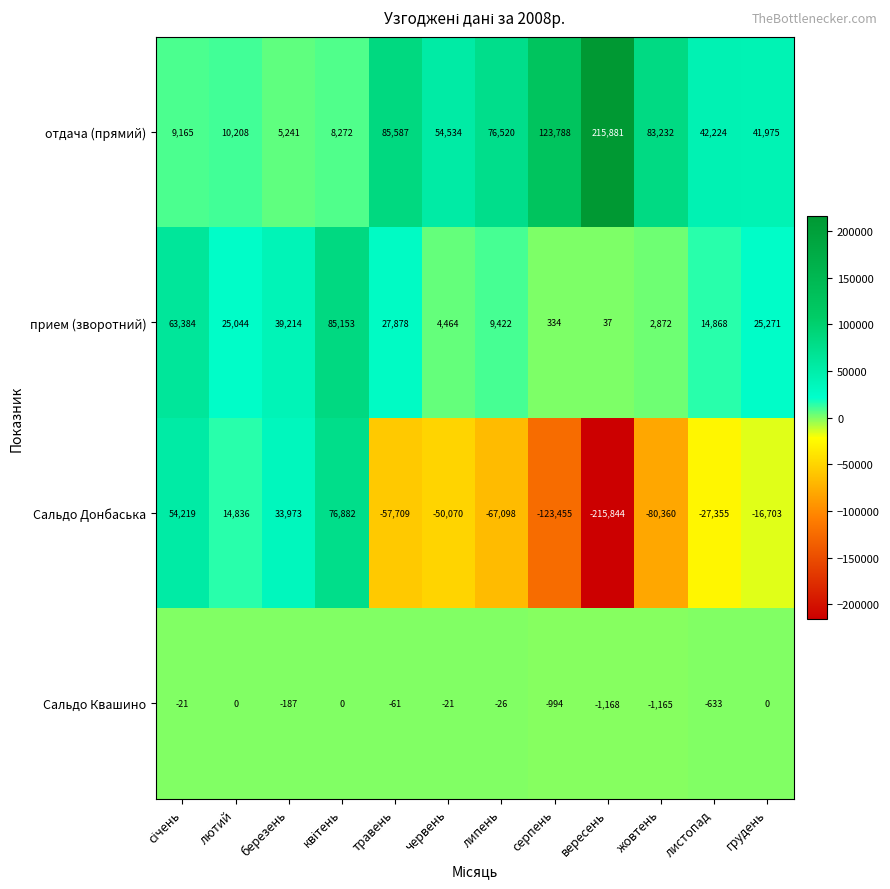

Which series changed the most between травень and вересень?

Сальдо Донбаська